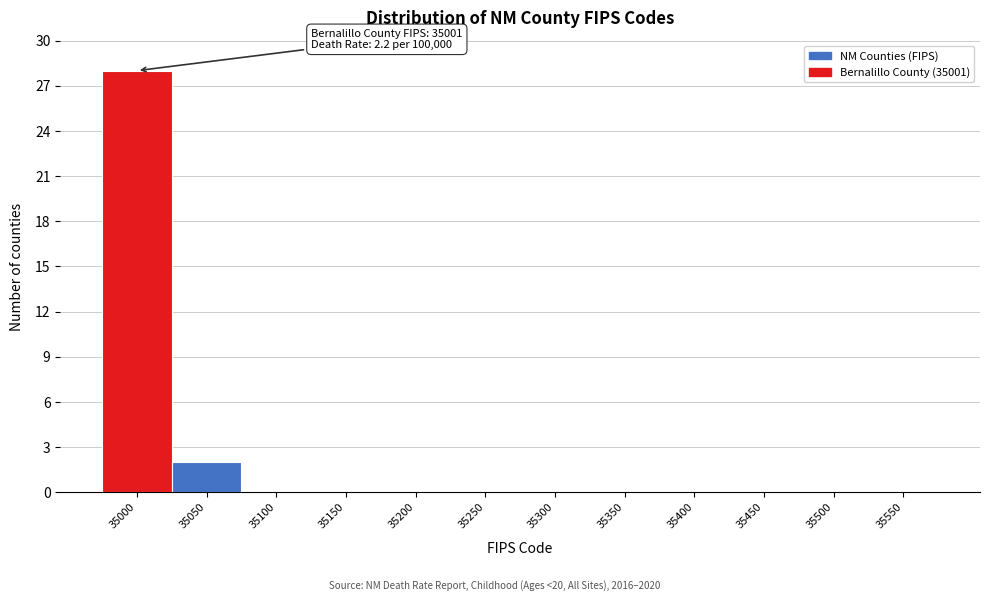

Reading right to left, extract all data points from this chart.

35550=0	35500=0	35450=0	35400=0	35350=0	35300=0	35250=0	35200=0	35150=0	35100=0	35050=2	35000=28